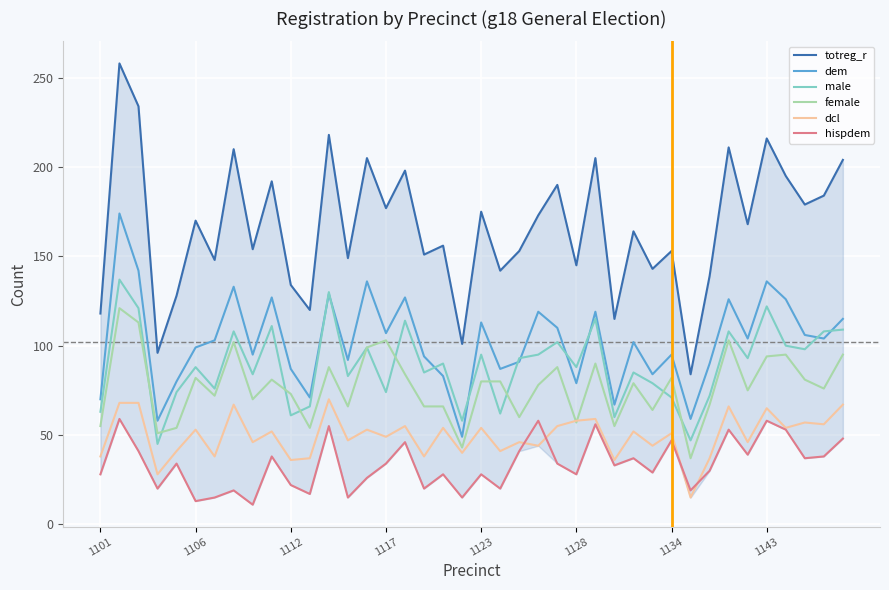

Which series has the widest spread of values?

totreg_r